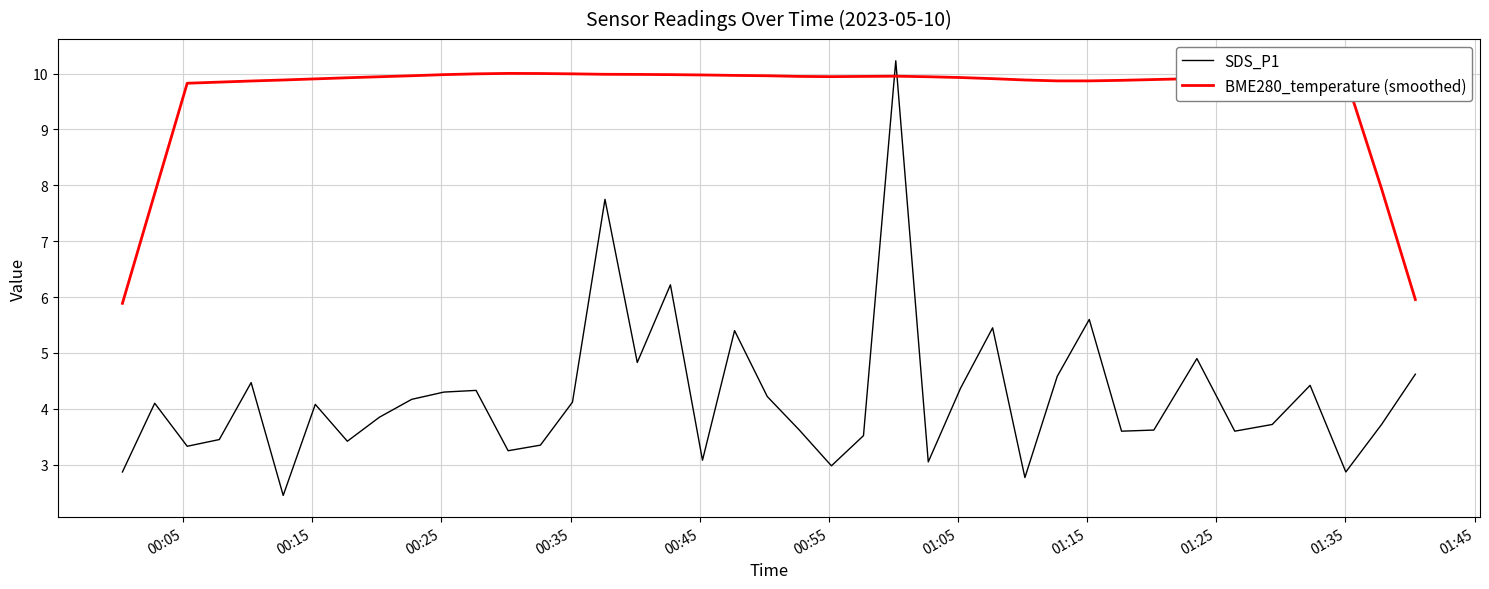

What is the smallest value displayed?

2.5